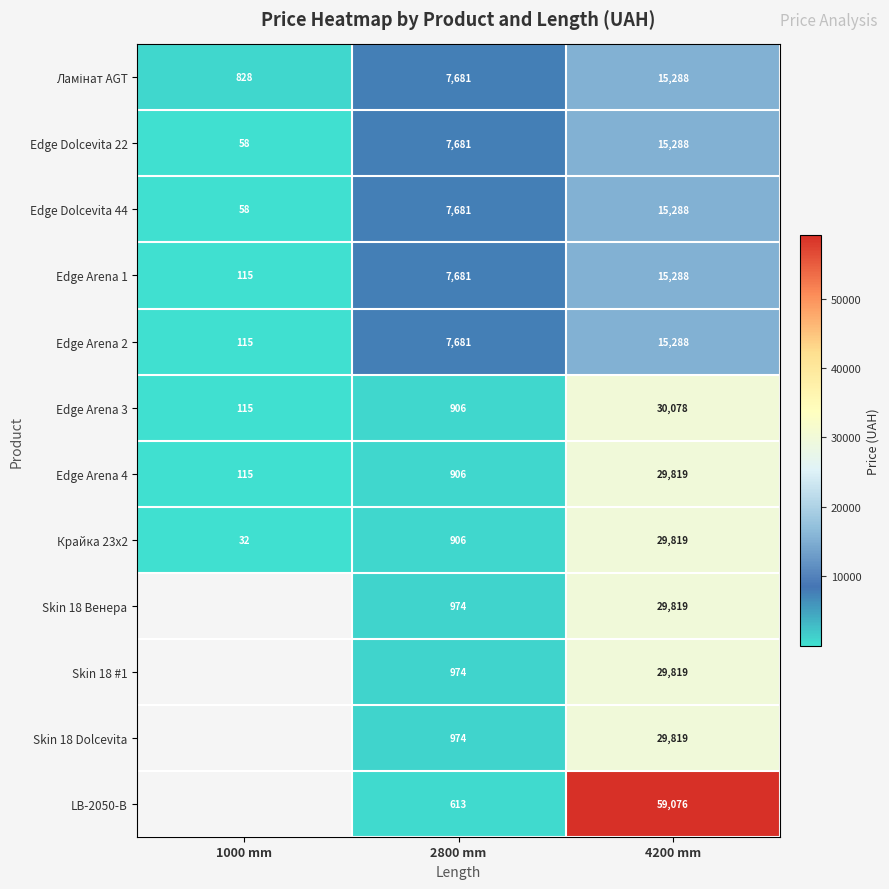

Is the value of Edge Dolcevita 44 at 1000 mm greater than the value of Крайка 23x2 at 2800 mm?

No